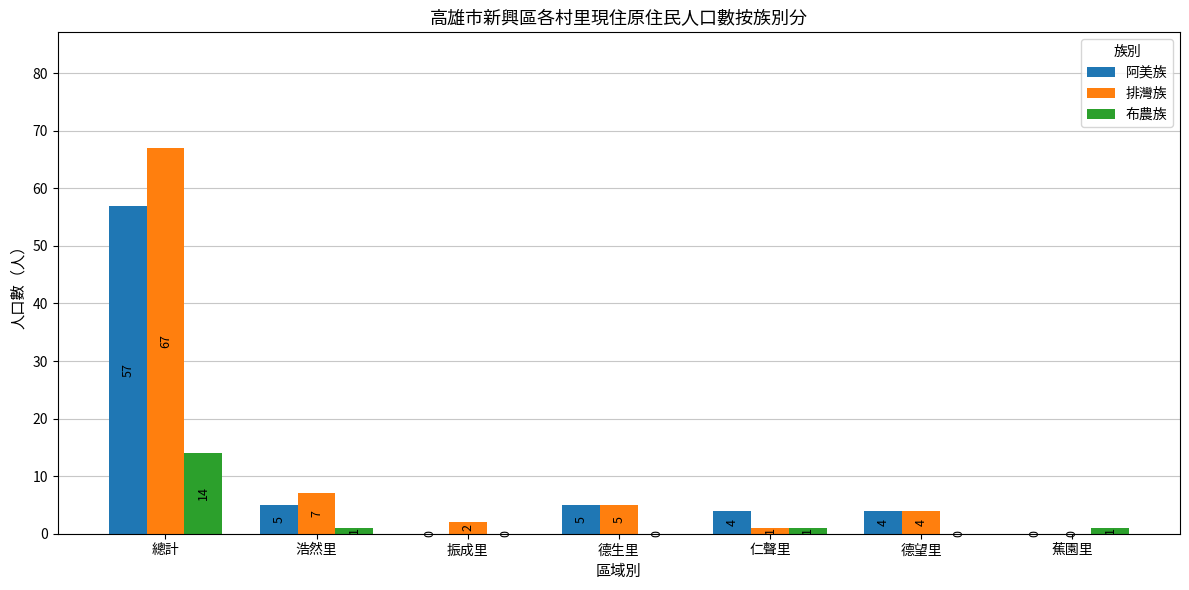

How many groups of bars are there?

7